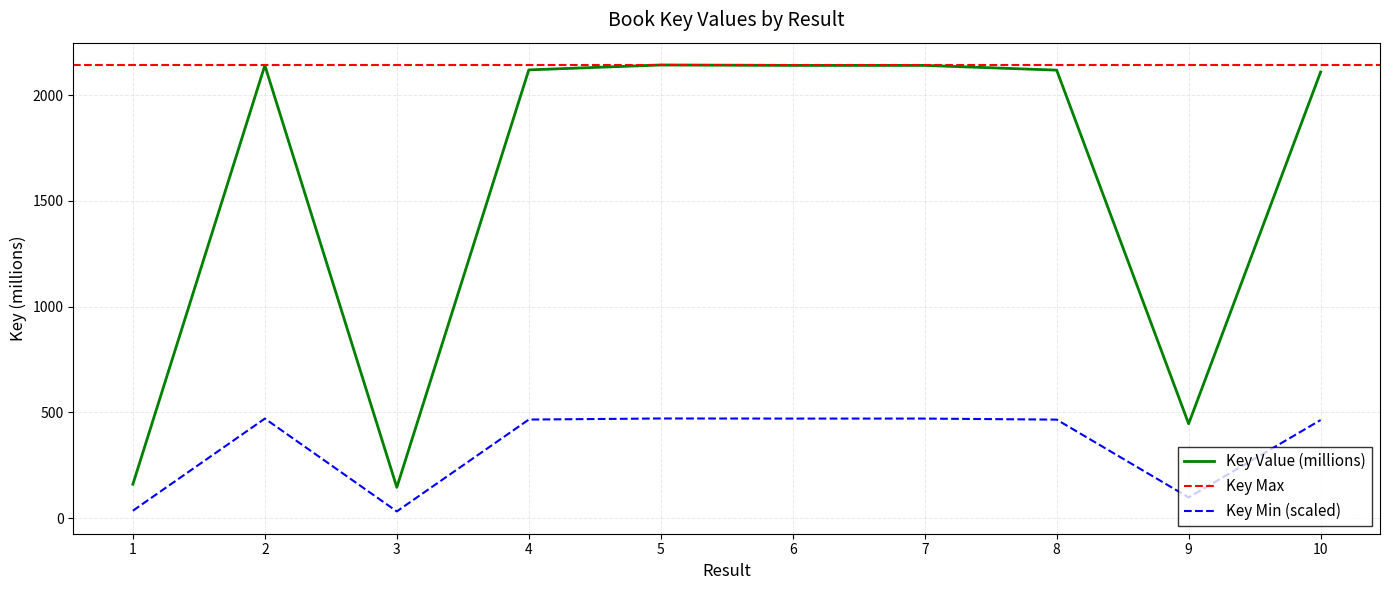

Reading right to left, extract all data points from this chart.

2109.2	446.6	2118.2	2140.6	2140.6	2142.6	2119.4	145.9	2140.6	160.7